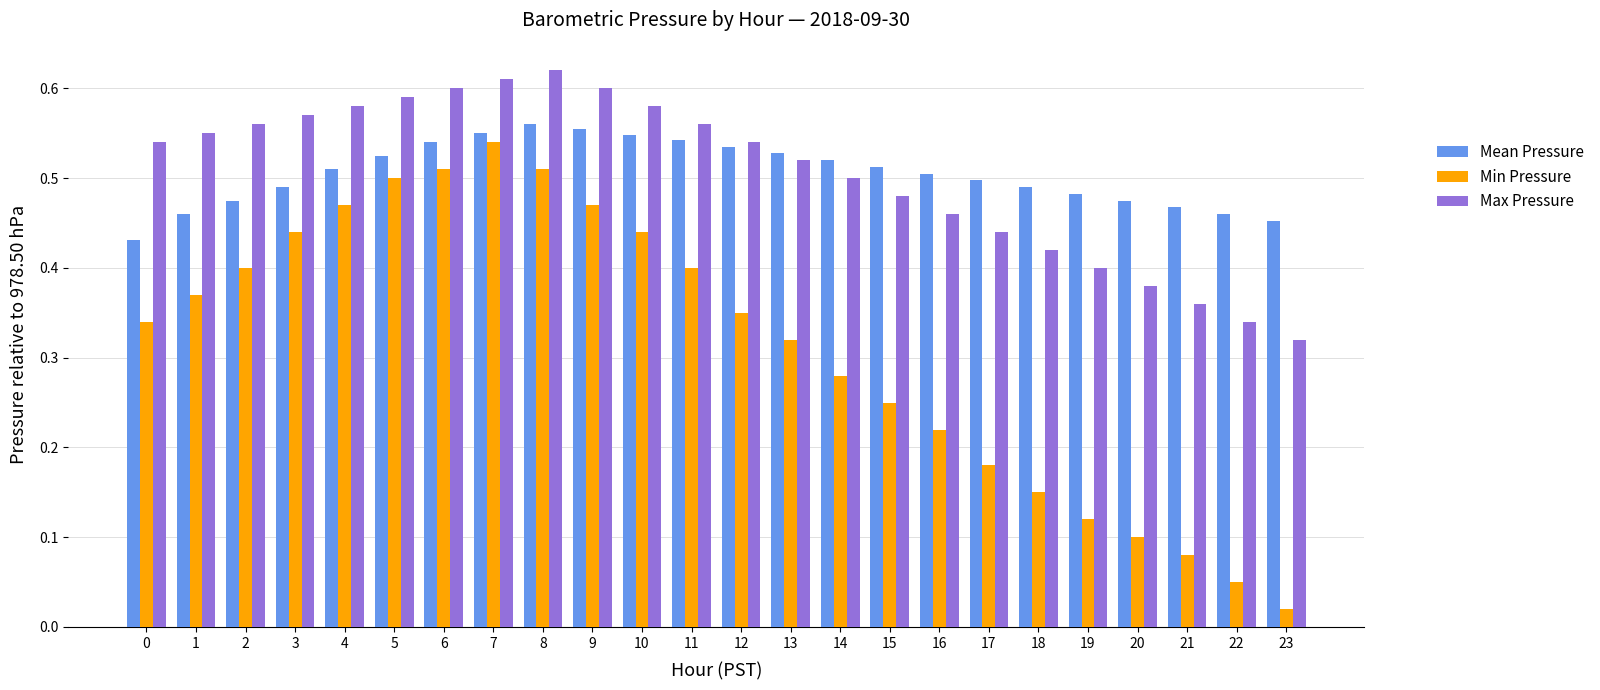

Count the Max Pressure values in the range 0 to 1.

24